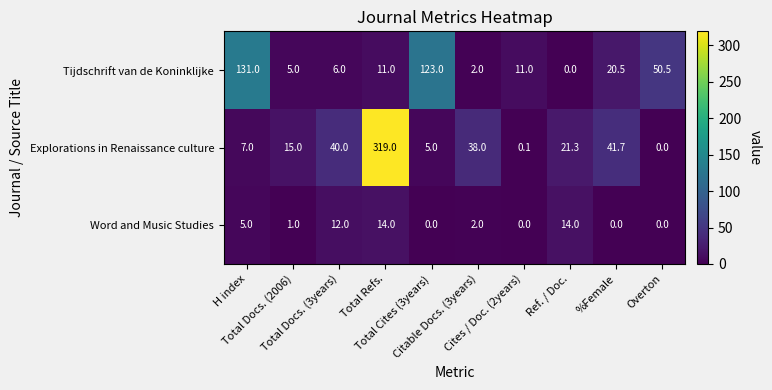

Which series has the largest total across all categories?

Explorations in Renaissance culture